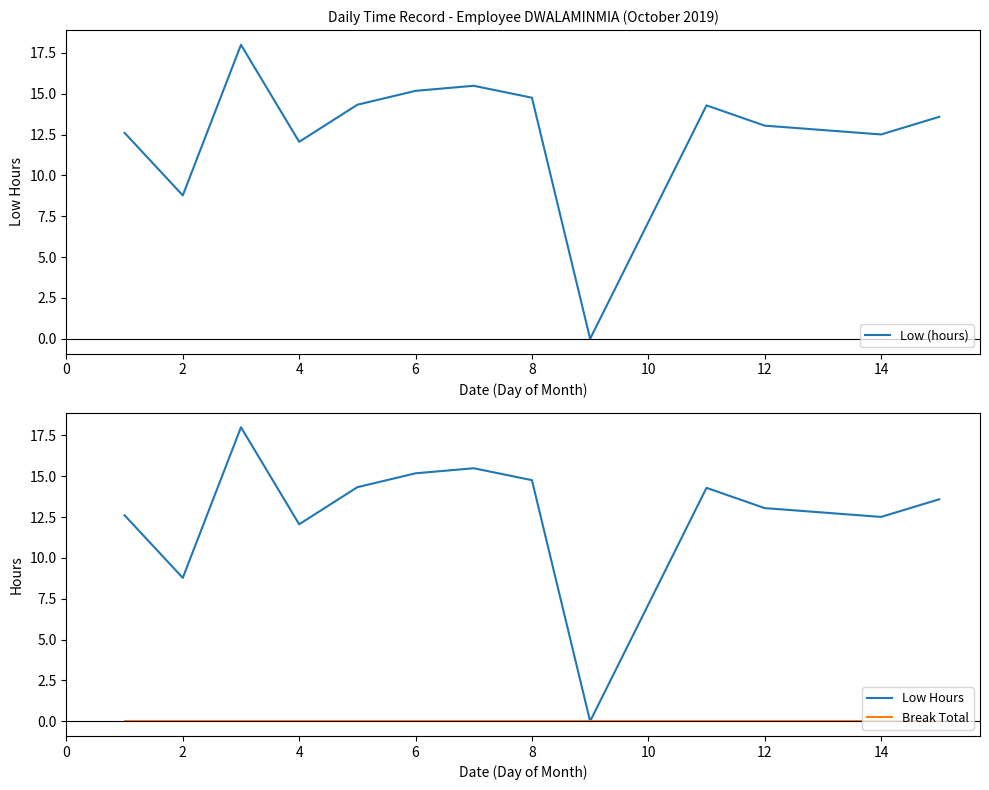

What are all the series names shown in the legend?

Low (hours), Low Hours, Break Total